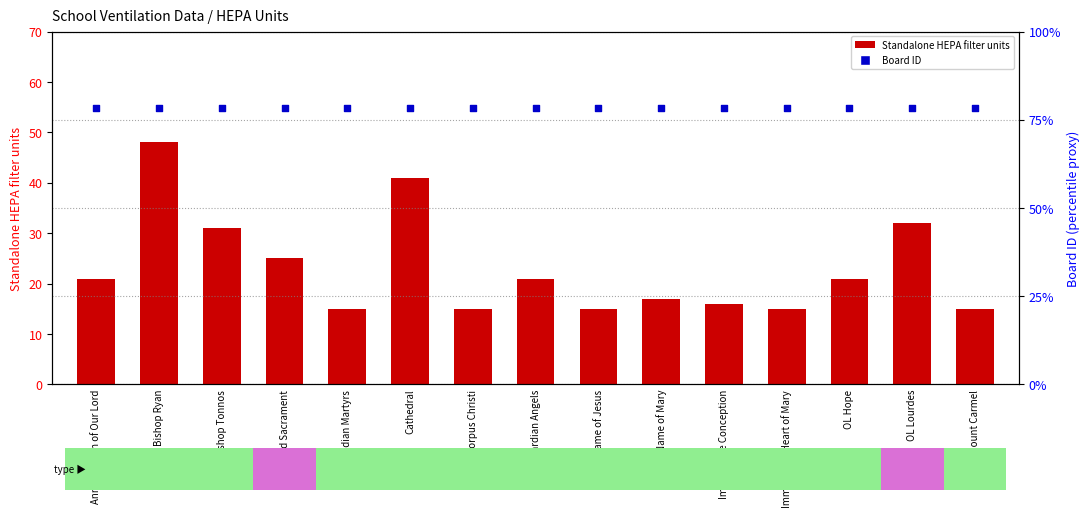

Is the value of Standalone HEPA filter units at Blessed Sacrament greater than the value of Board ID at Bishop Ryan?

No